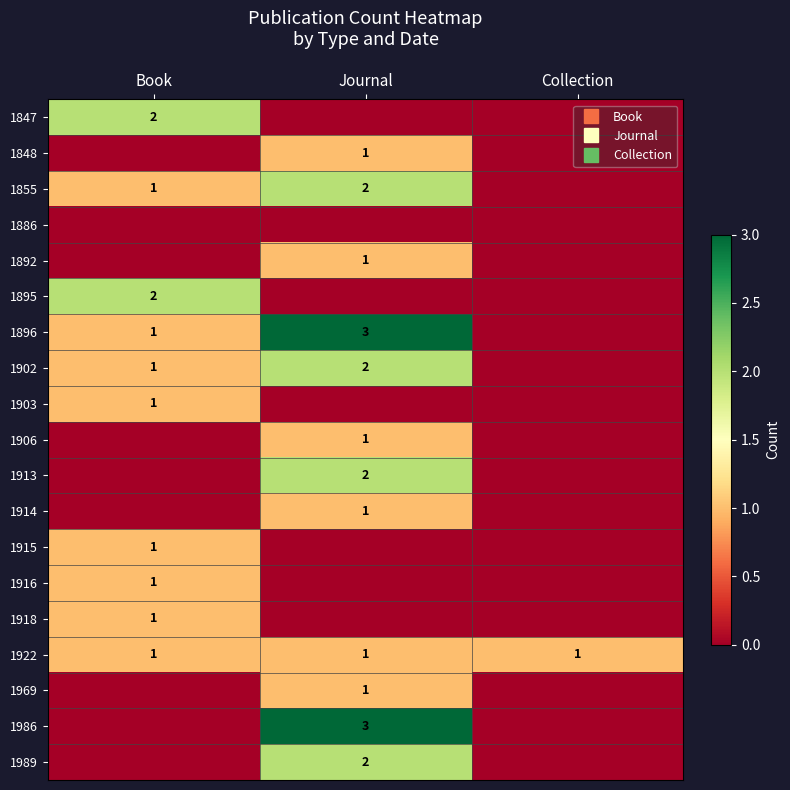

What is the maximum value for 1906?

1